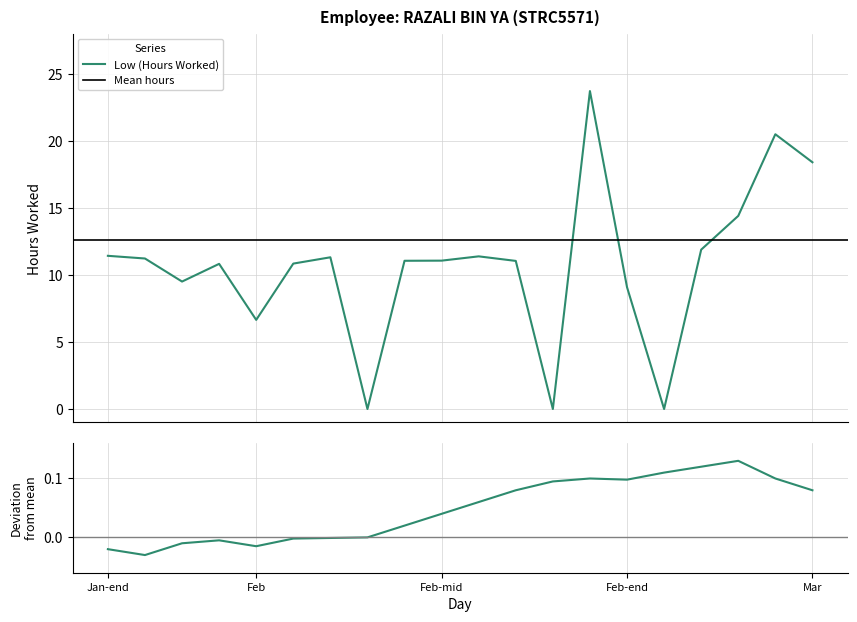

Reading right to left, list all the values displayed in this chart.

18.4	20.5	14.4	11.9	0.0	9.1	23.7	0.0	11.1	11.4	11.1	11.1	0.0	11.3	10.8	6.7	10.8	9.5	11.2	11.4